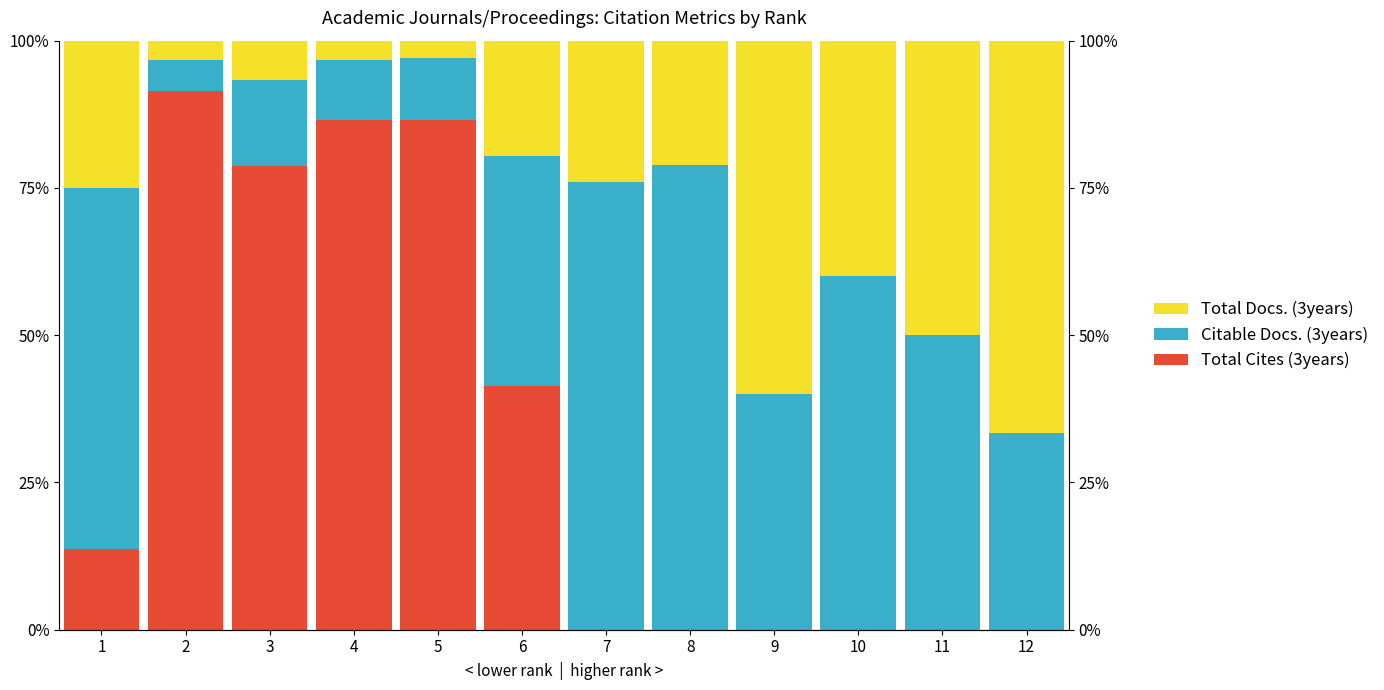

Which series has the largest total across all categories?

Citable Docs. (3years)